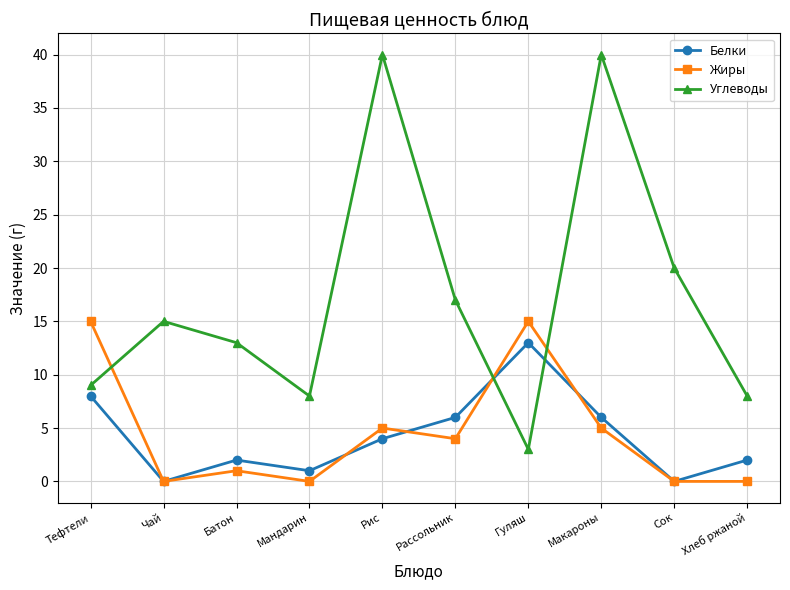

Which series has the largest total across all categories?

Углеводы